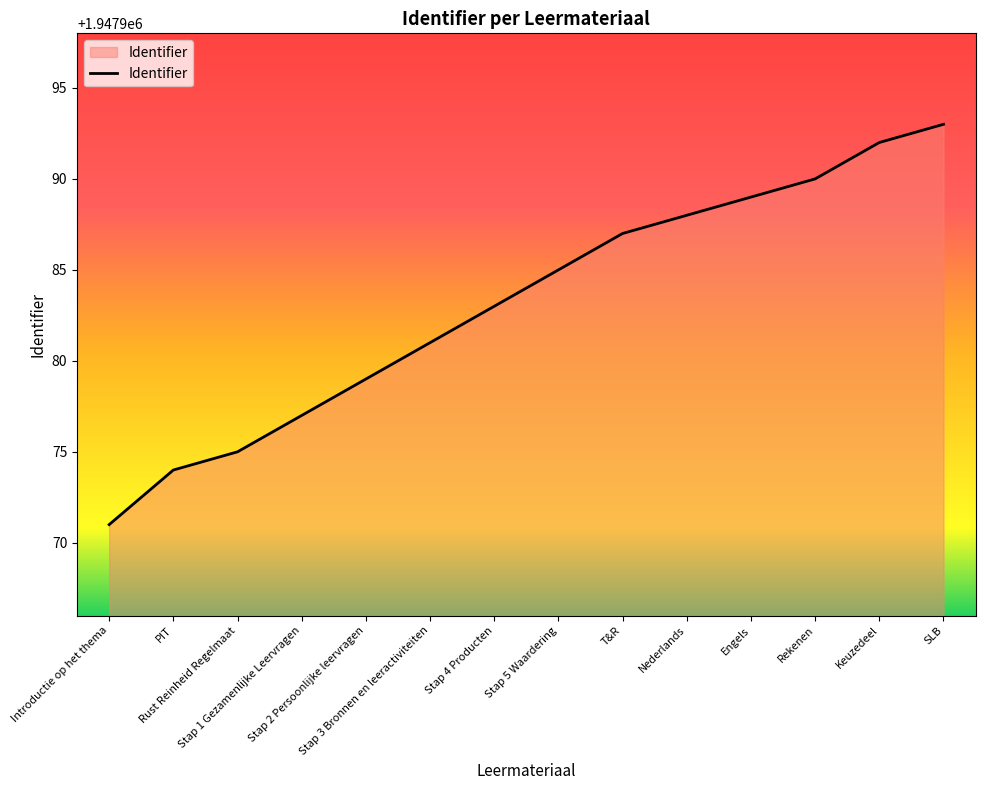

What is the change in value from Stap 2 Persoonlijke leervragen to Stap 3 Bronnen en leeractiviteiten?

+2